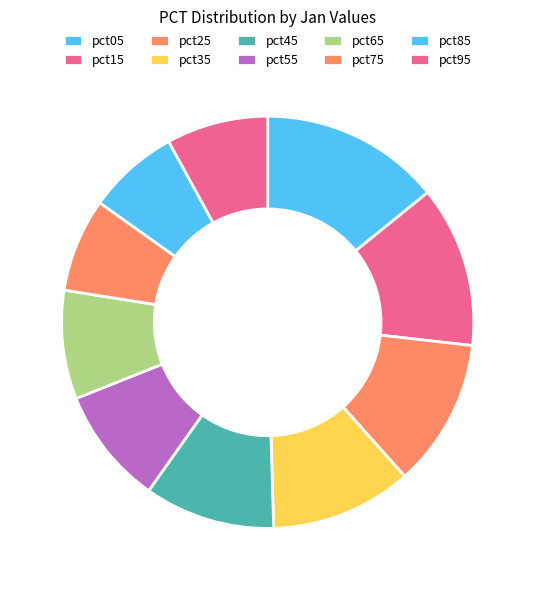

Count the number of slices in the pie.

10